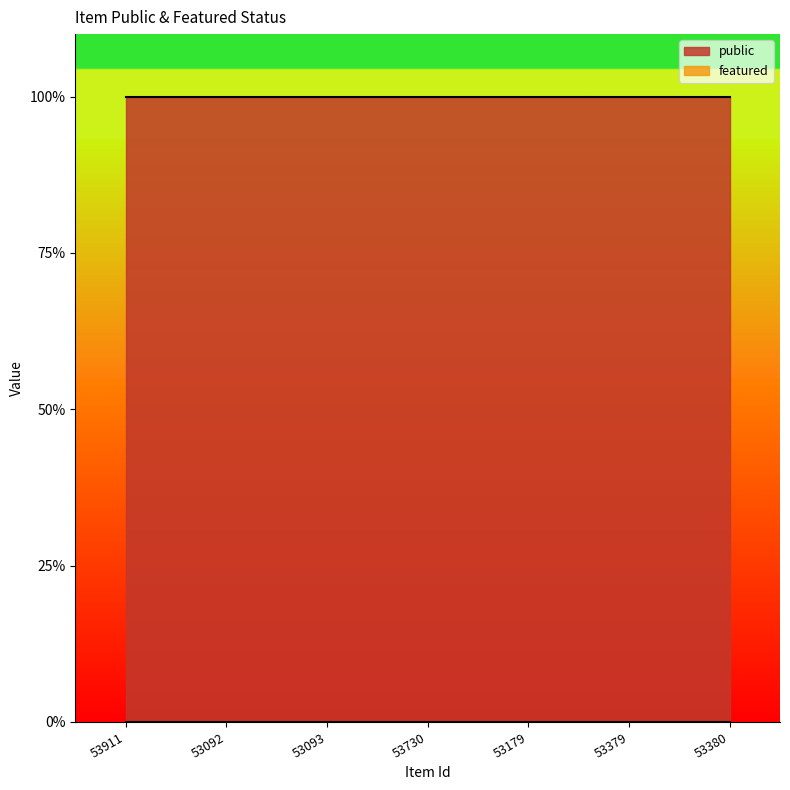

Reading left to right, what are all the values shown in this chart?

public: 1	1	1	1	1	1	1
featured: 0	0	0	0	0	0	0